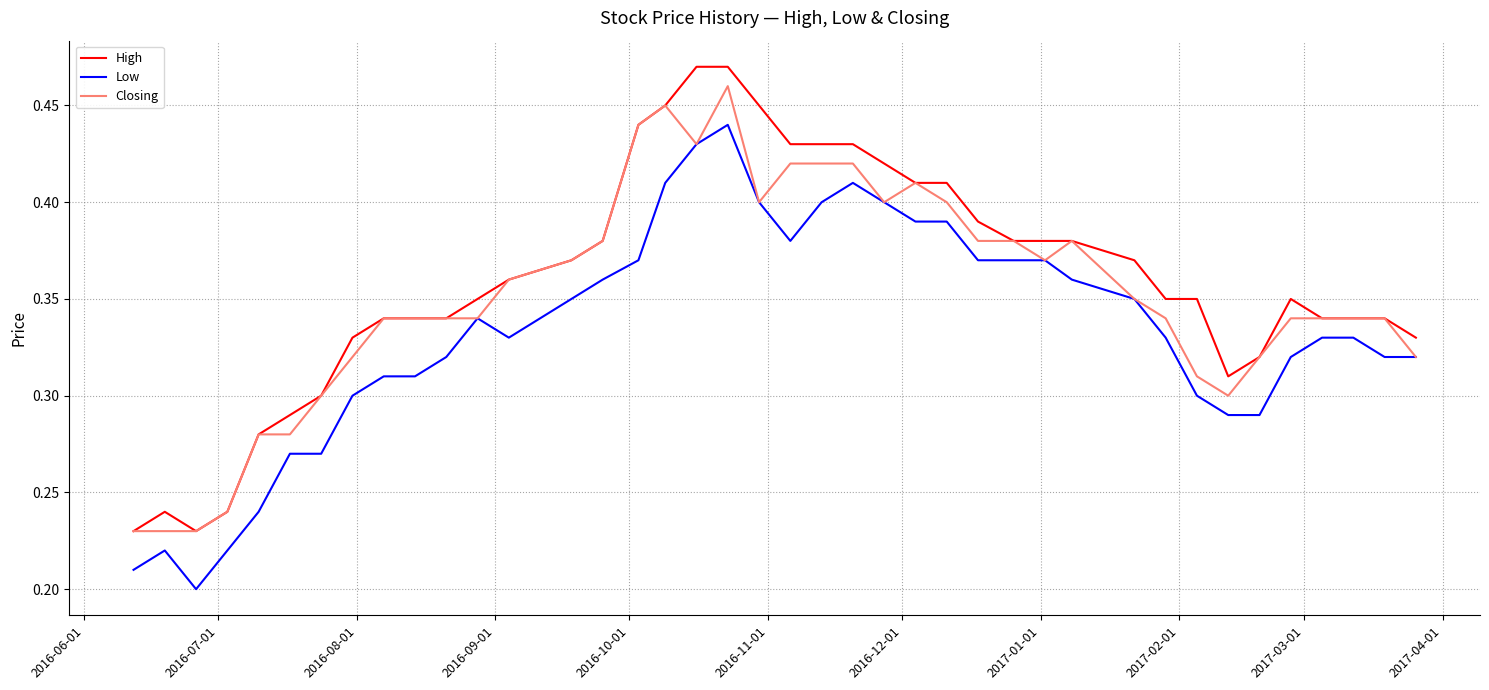

True or false: Low and High intersect in this chart.

False